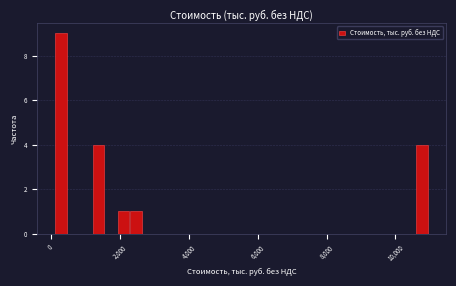

Around what value on the x-axis is the tallest bar? Give the approximate position of its centre, as read against the axis.

400